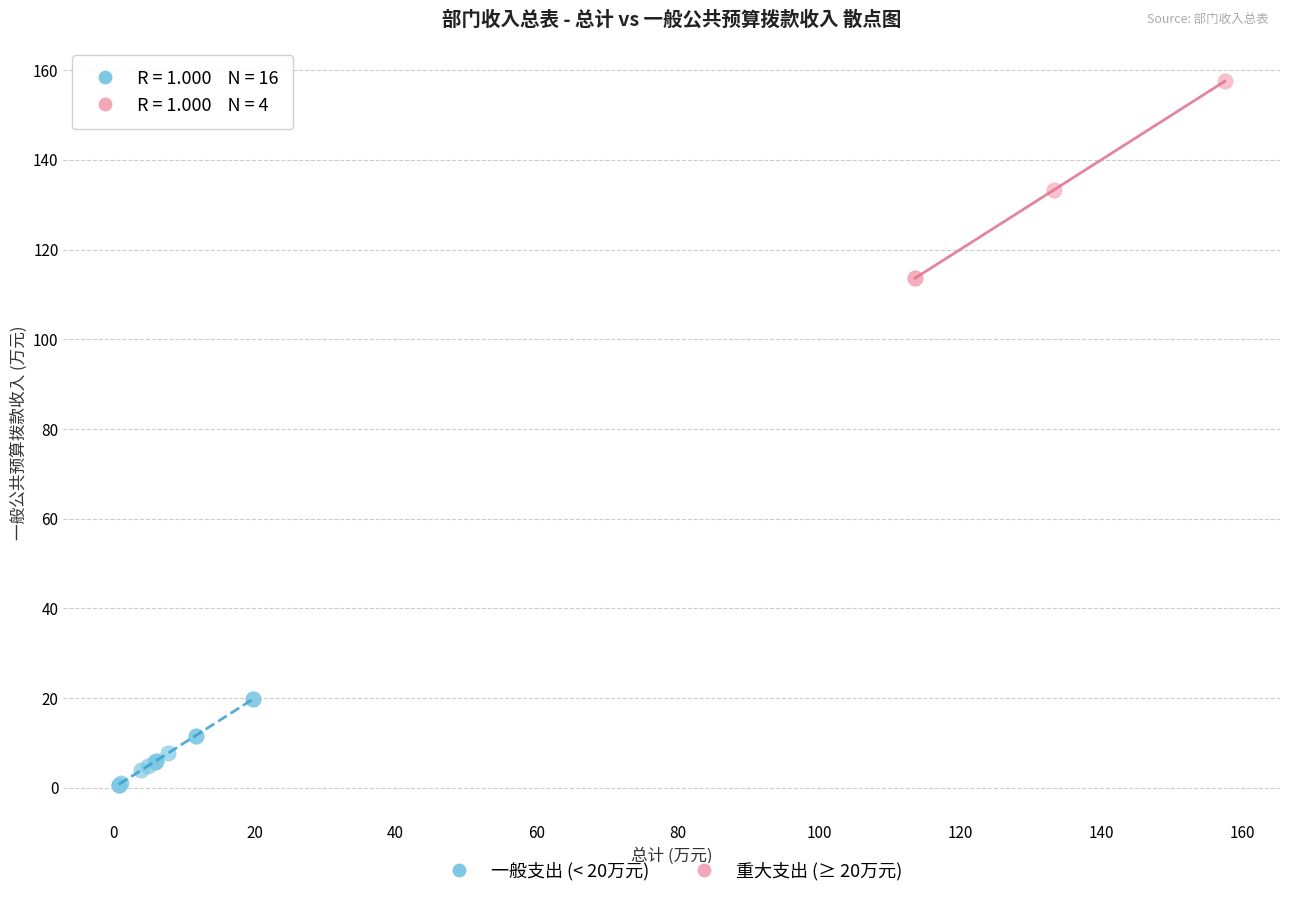

Which series reaches the maximum Y coordinate?

重大支出 (≥ 20万元)